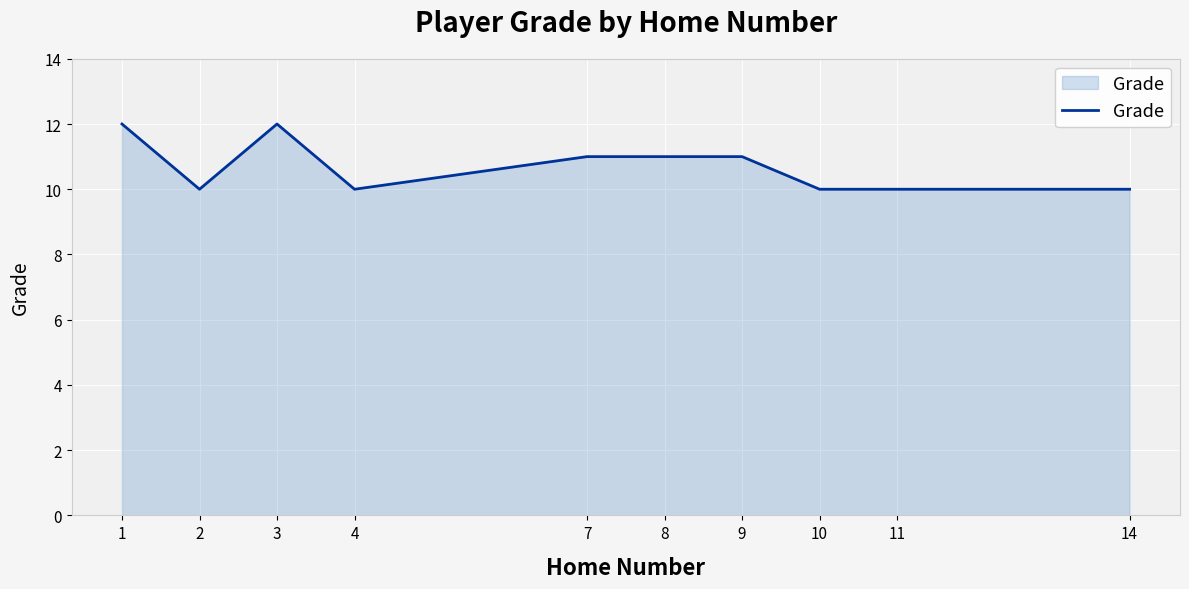

What is the change in value from 4 to 7?

+1